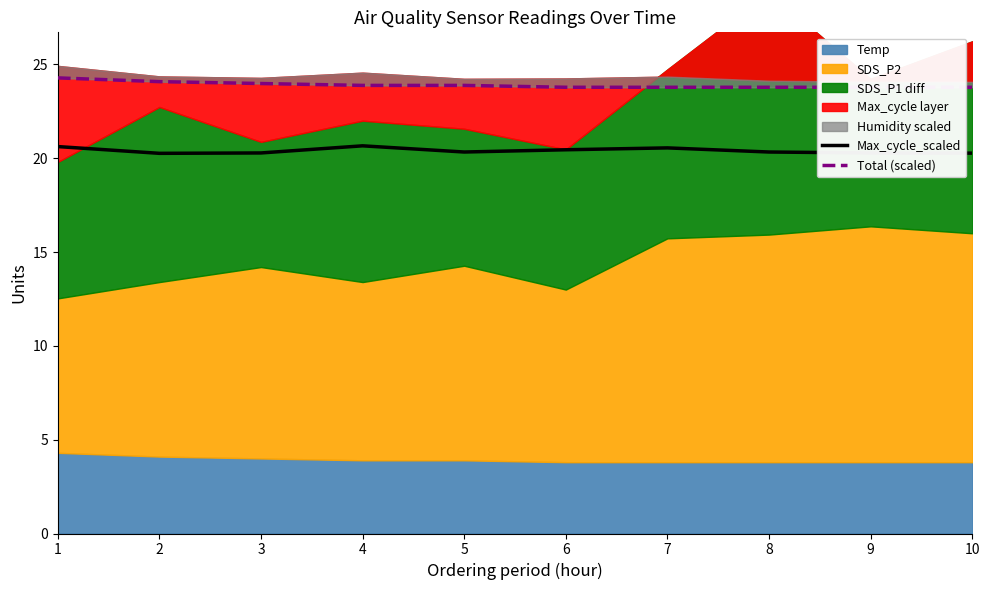

True or false: Max_cycle_scaled and Total (scaled) intersect in this chart.

False